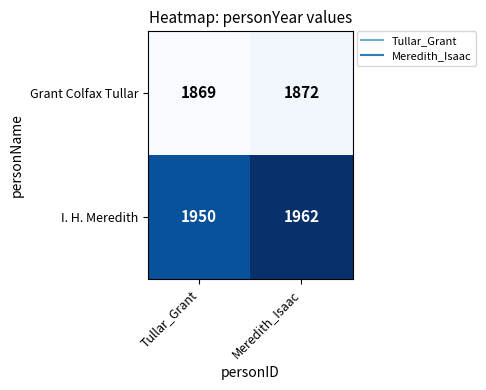

The I. H. Meredith series shows 3294 at Tullar_Grant. True or false?

False